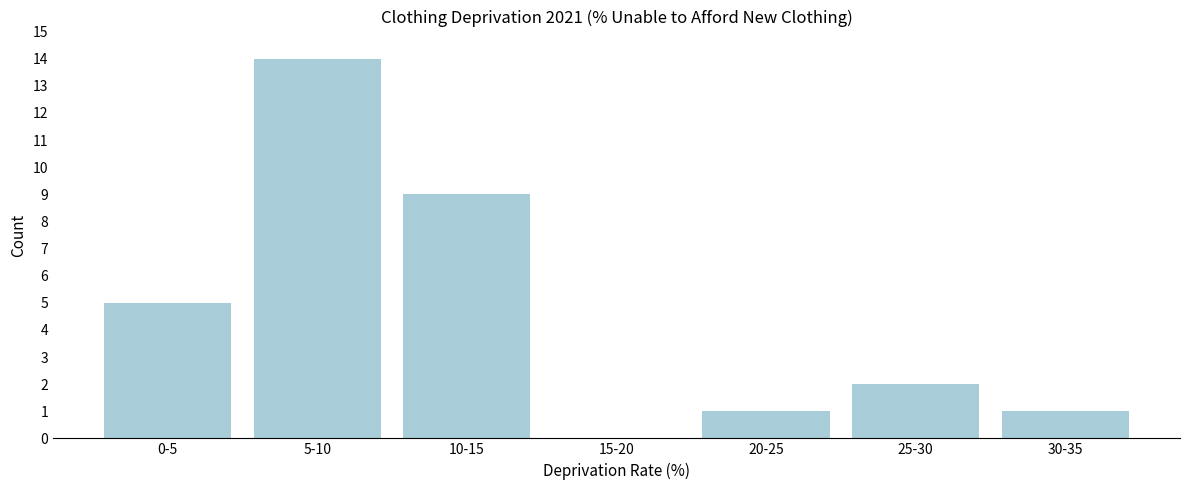

Reading right to left, list all the values displayed in this chart.

30-35=1	25-30=2	20-25=1	15-20=0	10-15=9	5-10=14	0-5=5